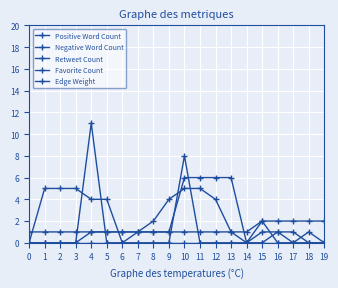

At how many categories does at least one series exceed 0?

20